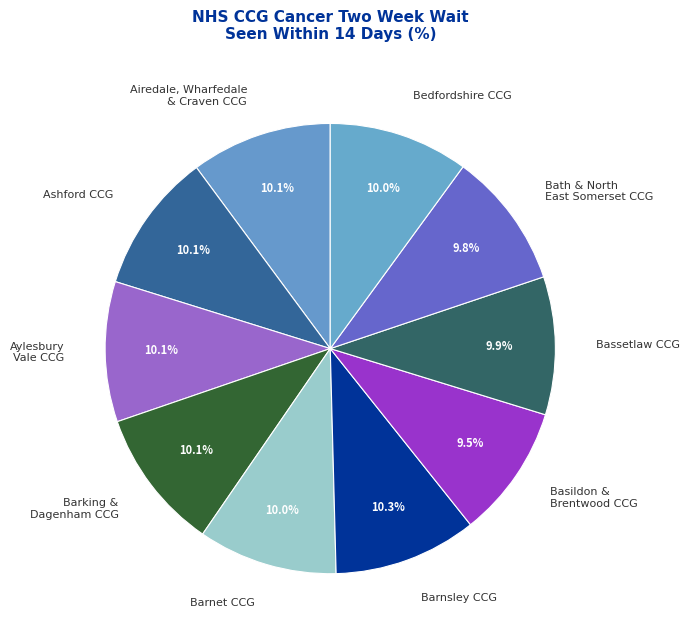

Which has a higher value, Basildon & Brentwood CCG or Airedale, Wharfedale & Craven CCG?

Airedale, Wharfedale & Craven CCG